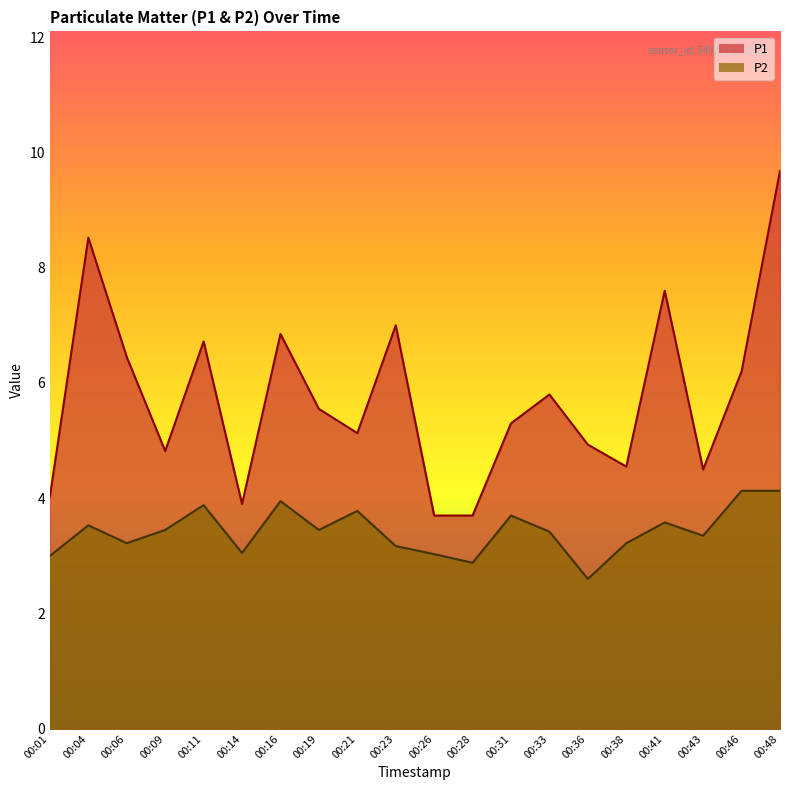

At which label is P1 closest to 6?

00:33